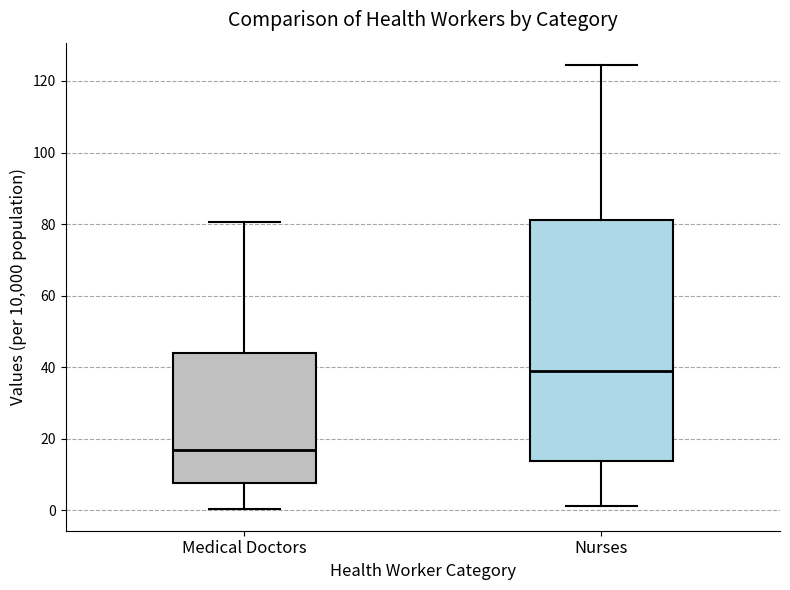

Reading left to right, transcribe this box plot: for each box, give where its median line is, the range the box spans, and where its two whiskers end, as read against the y-axis. The values are not printed on the chart, so give them approximately, as read against the axis.

Medical Doctors: median 16, box 8 to 44, whiskers 0 to 80
Nurses: median 40, box 14 to 82, whiskers 2 to 124